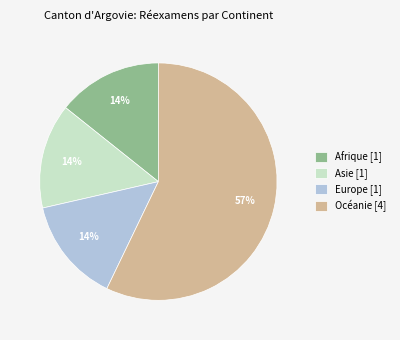

To the nearest percent, what is the difference between the Océanie [4] and Europe [1] slice percentages?

43%